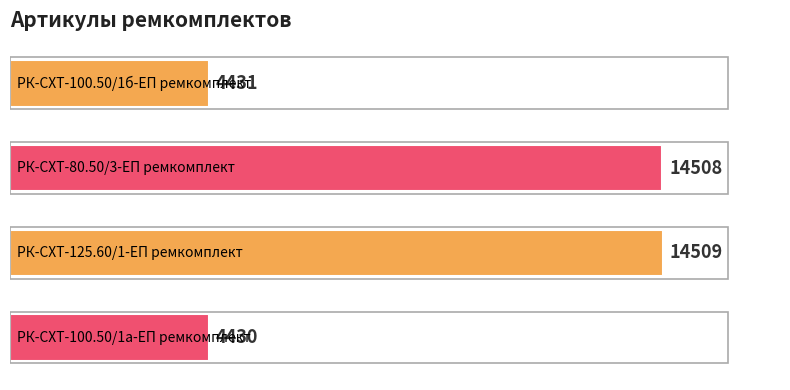

What is the minimum value shown in the chart?

4430